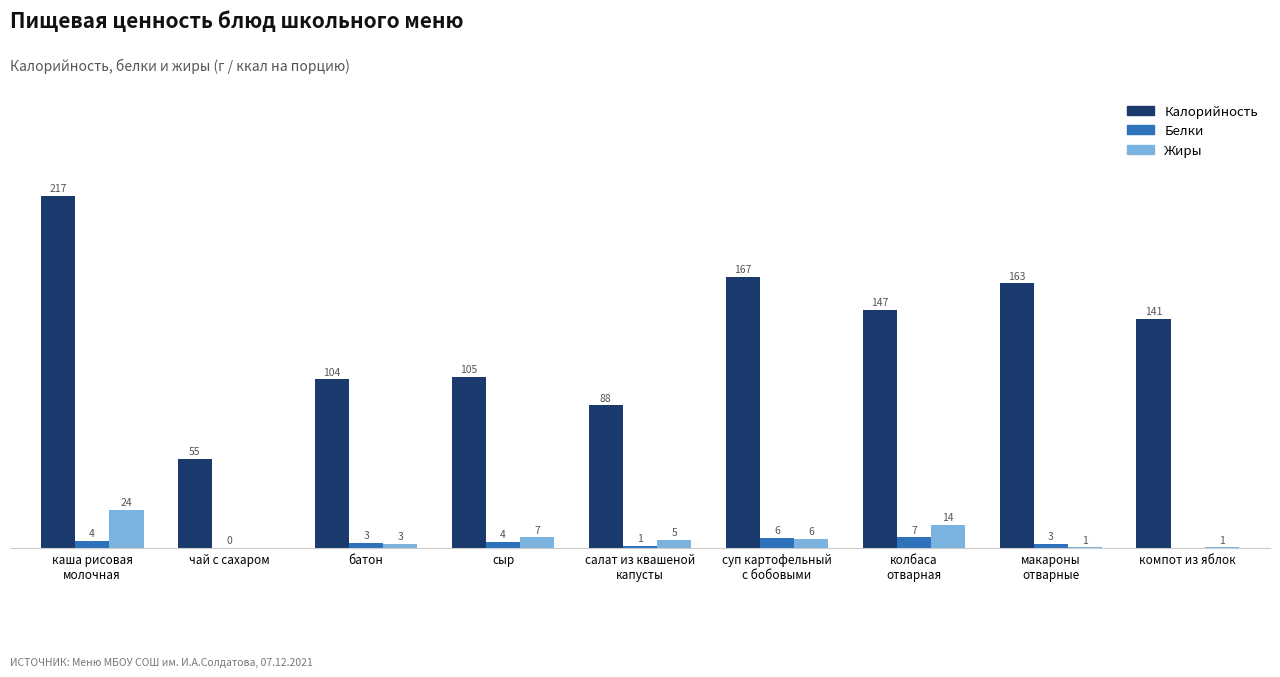

What is the total value across all series at каша рисовая
молочная?

244.7